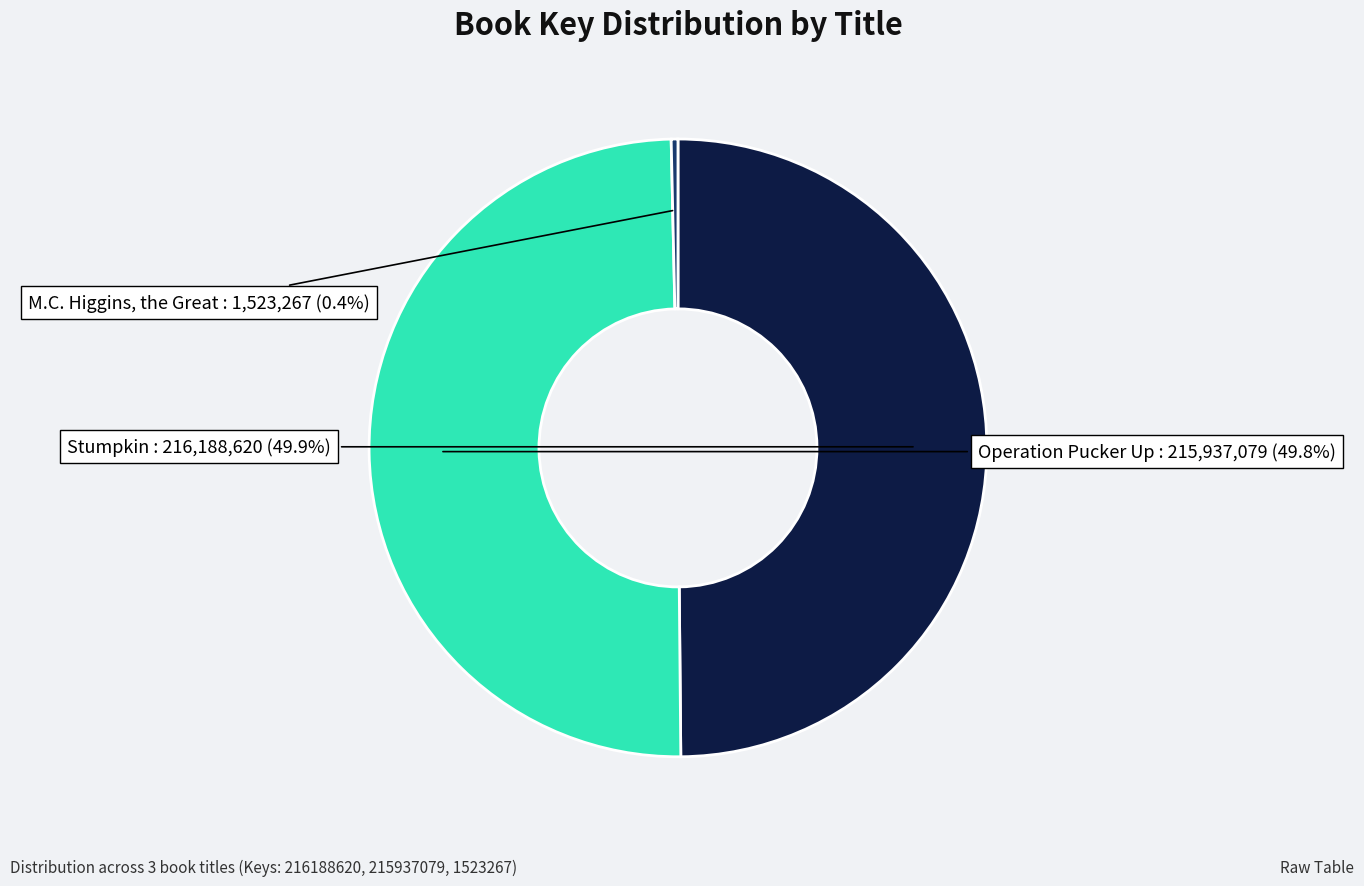

What is the smallest slice in the pie chart?

M.C. Higgins, the Great